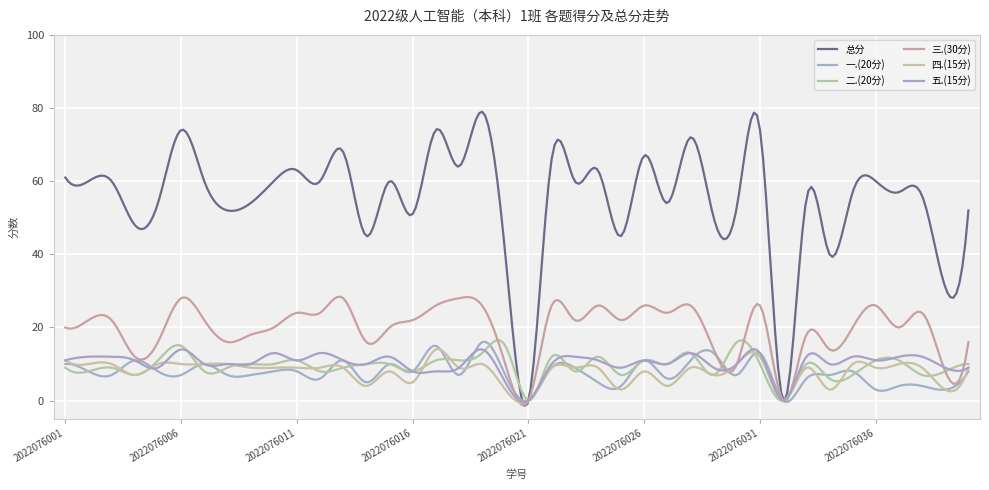

True or false: 四.(15分) and 二.(20分) cross at least once.

True